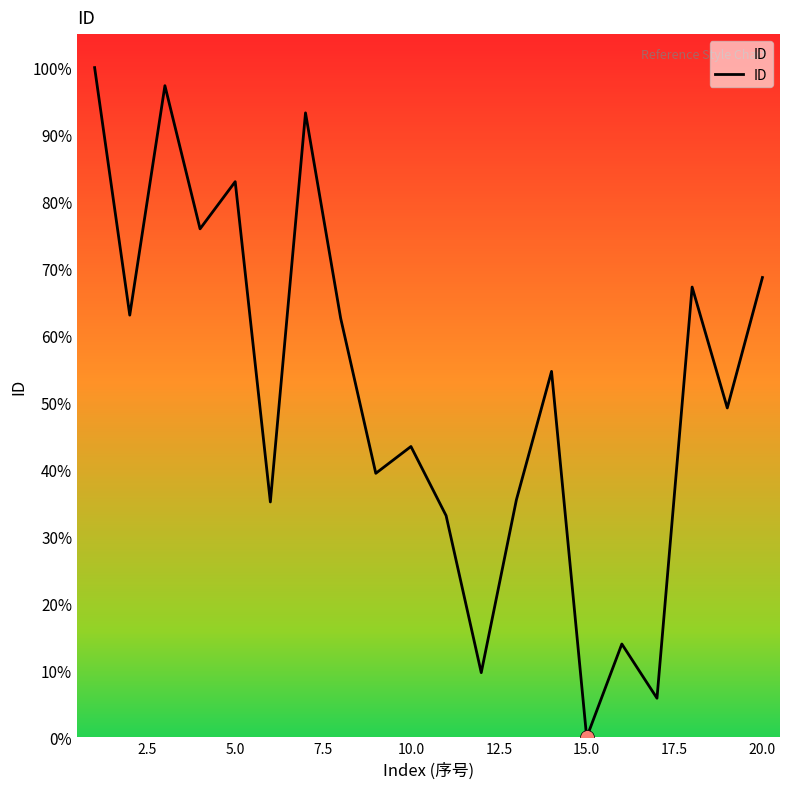

What is the greatest value displayed?

100.0